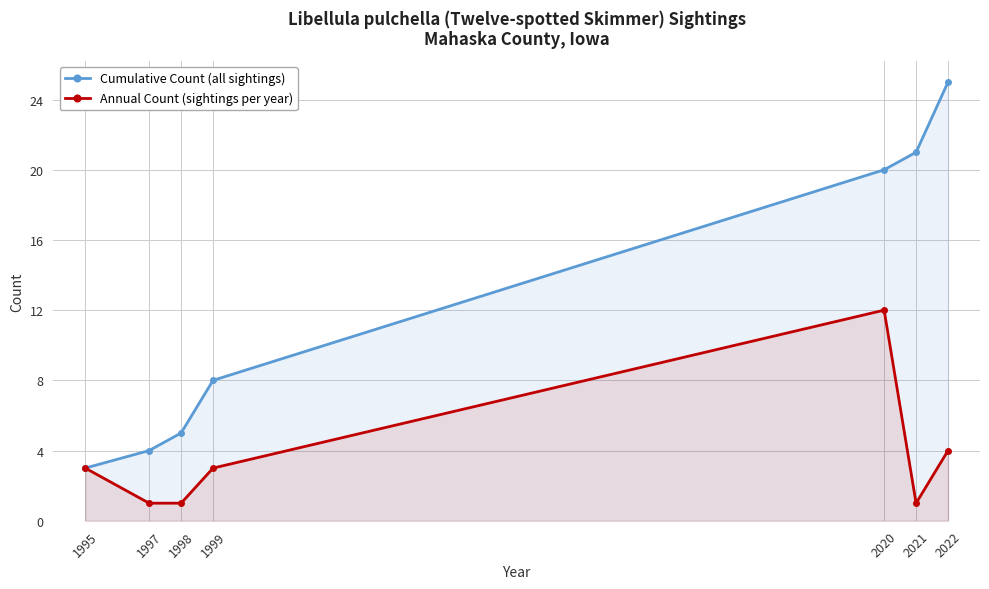

At which label does Annual Count (sightings per year) reach its peak?

2020